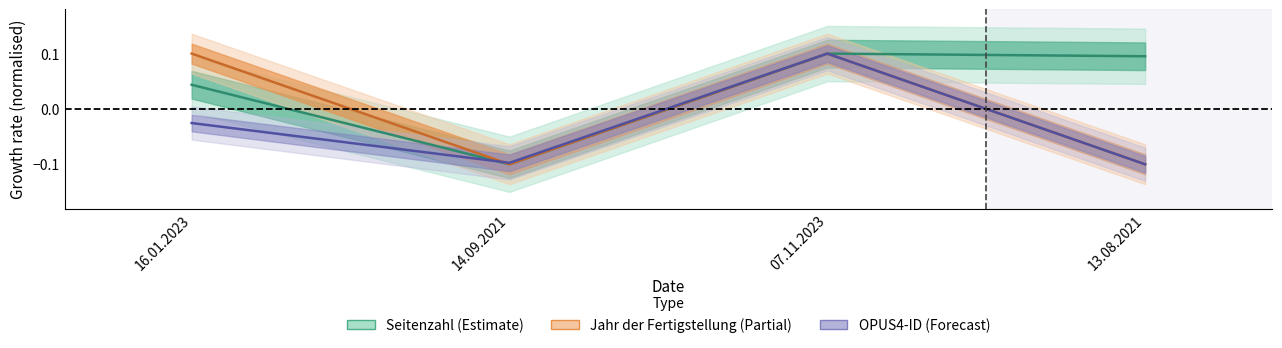

How many interior local peaks does the OPUS4-ID series have?

1